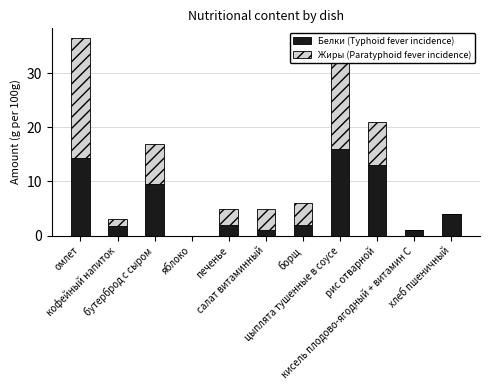

What is the maximum value for Белки (Typhoid fever incidence)?

16.0